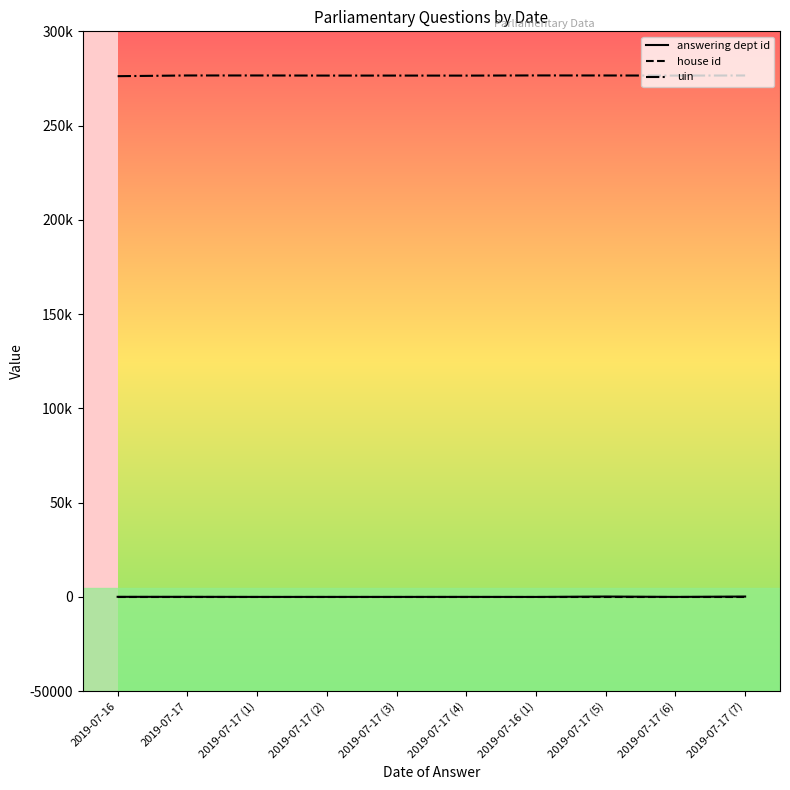

Which category has the highest value across all series?

2019-07-16 (1)